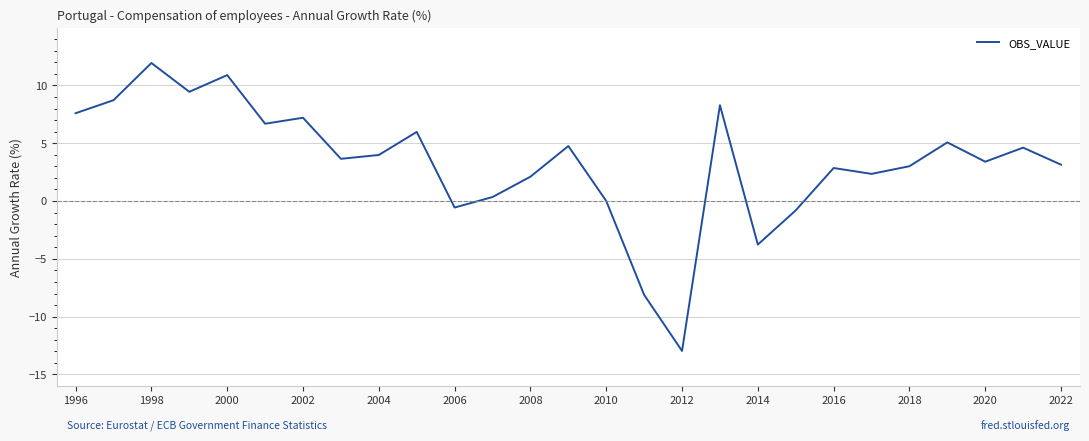

What is the smallest value displayed?

-13.0